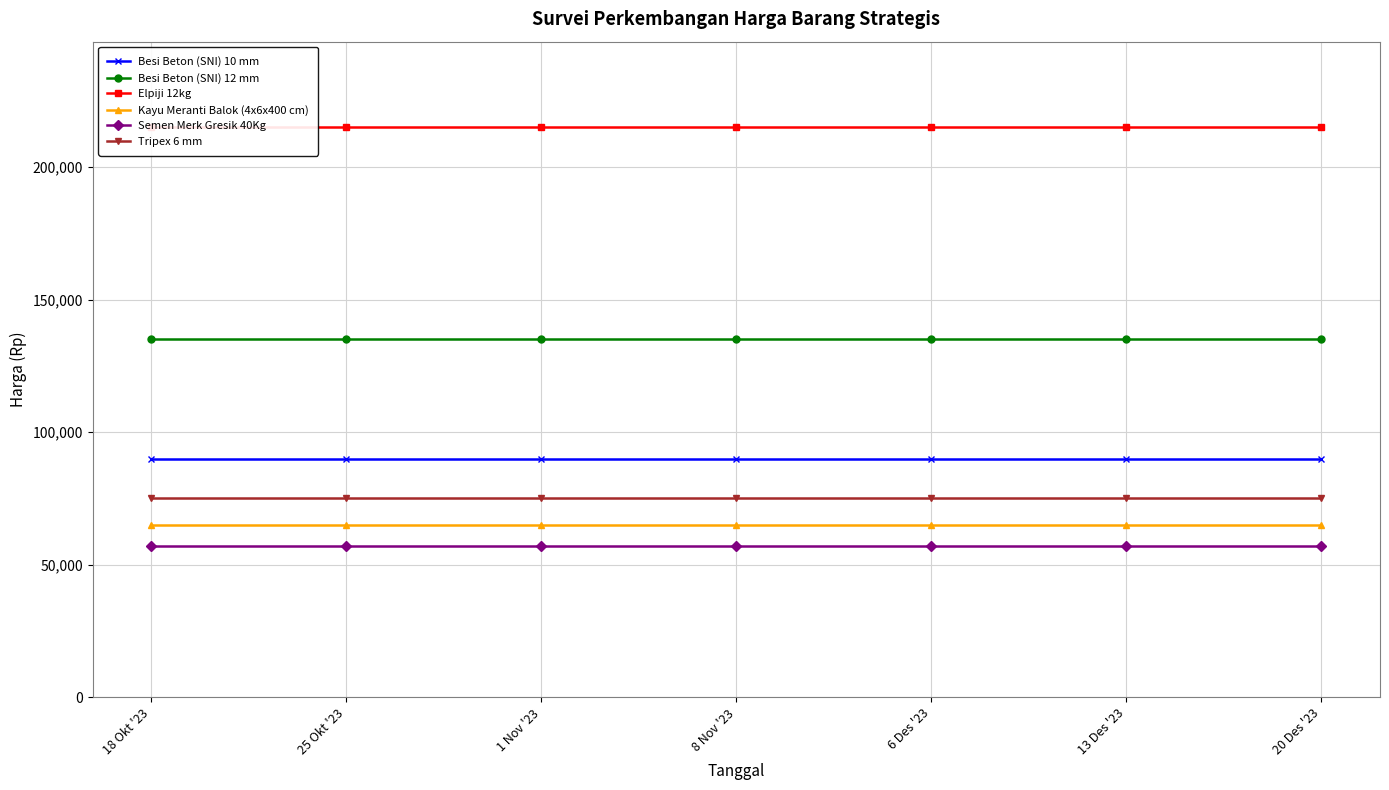

Reading left to right, what are all the values shown in this chart?

Besi Beton (SNI) 10 mm: 90000	90000	90000	90000	90000	90000	90000
Besi Beton (SNI) 12 mm: 135000	135000	135000	135000	135000	135000	135000
Elpiji 12kg: 215000	215000	215000	215000	215000	215000	215000
Kayu Meranti Balok (4x6x400 cm): 65000	65000	65000	65000	65000	65000	65000
Semen Merk Gresik 40Kg: 57000	57000	57000	57000	57000	57000	57000
Tripex 6 mm: 75000	75000	75000	75000	75000	75000	75000